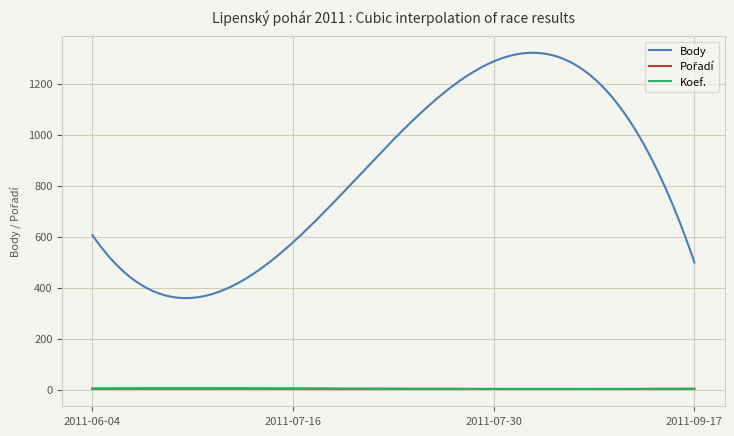

True or false: Koef. and Body intersect in this chart.

False